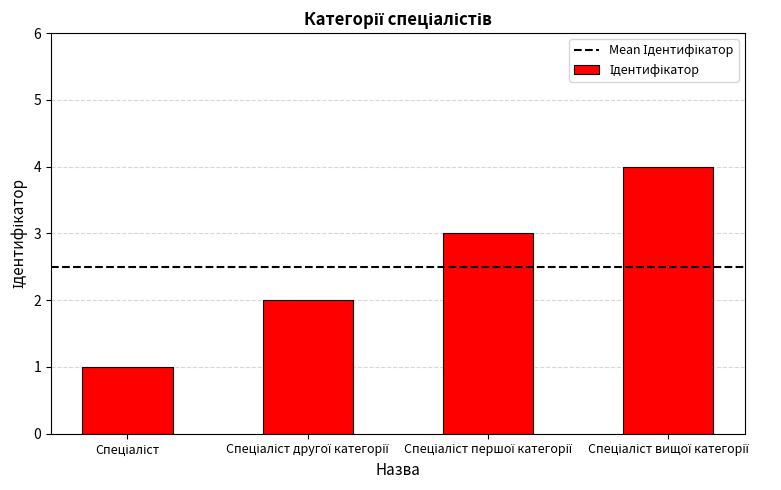

What is the value of the 4th bar from the left?

4